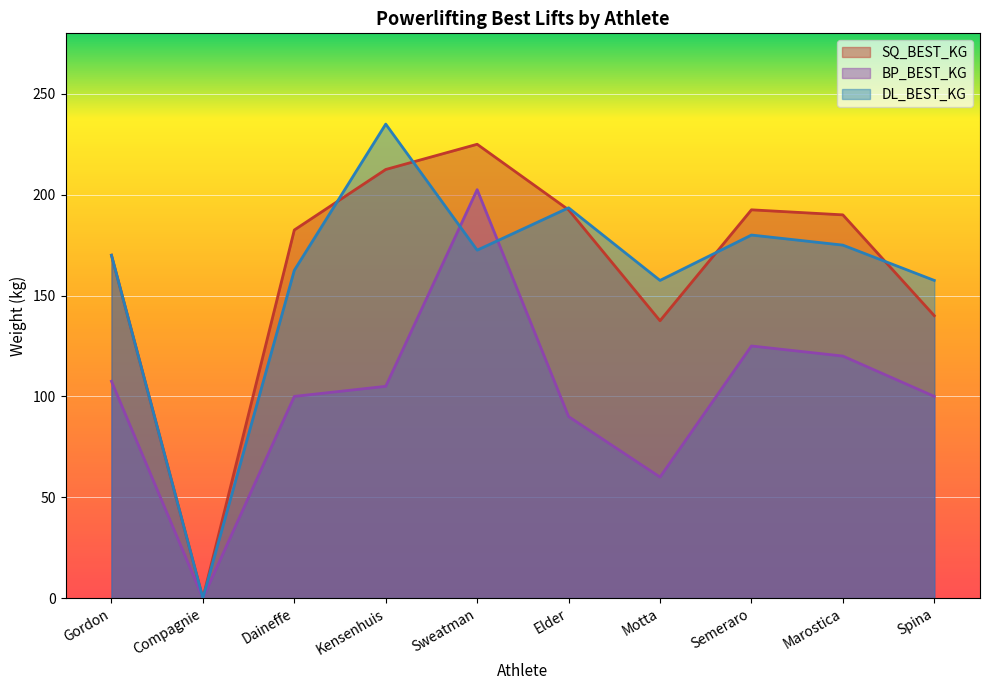

Rank the series by their maximum value, from highest to lowest.

DL_BEST_KG, SQ_BEST_KG, BP_BEST_KG